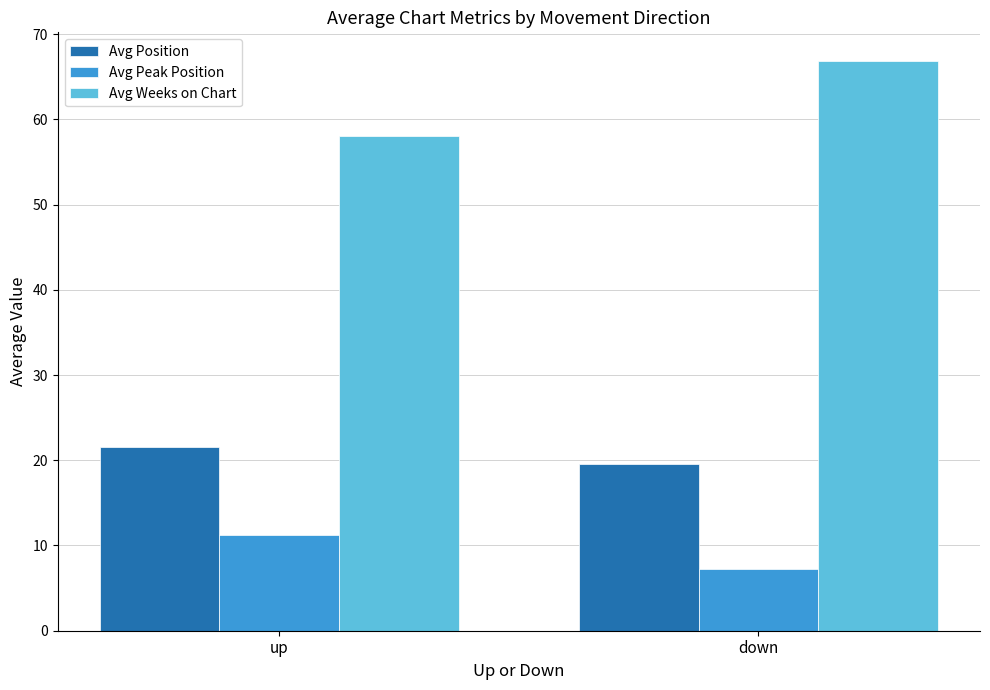

True or false: Avg Peak Position has a value of 4.0 at up.

False